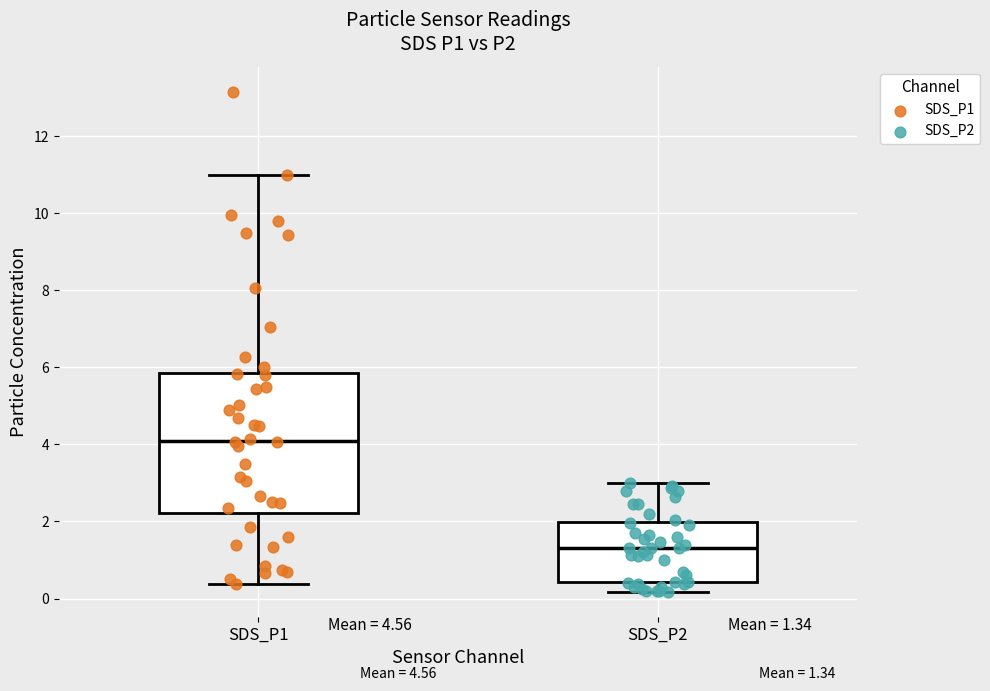

Which box's median line is the lowest?

SDS_P2